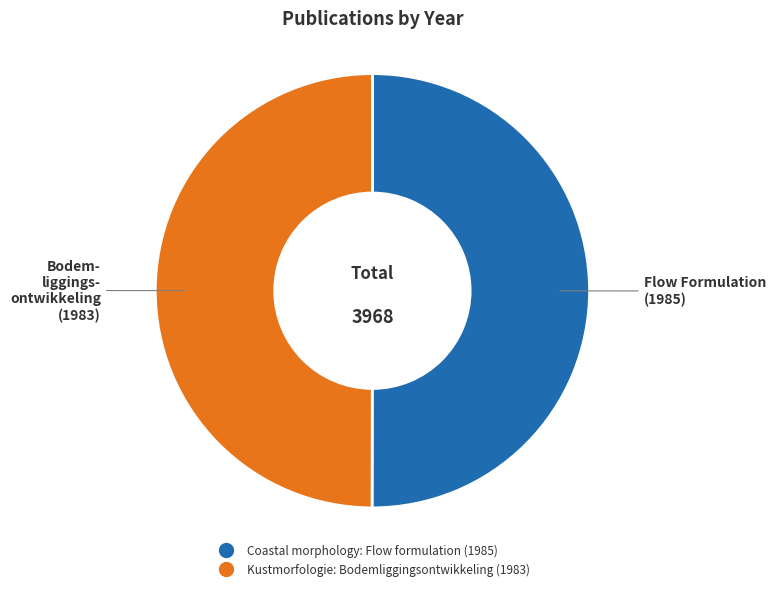

The Kustmorfologie: Bodemliggingsontwikkeling (1983) slice represents 50% of the pie. True or false?

True